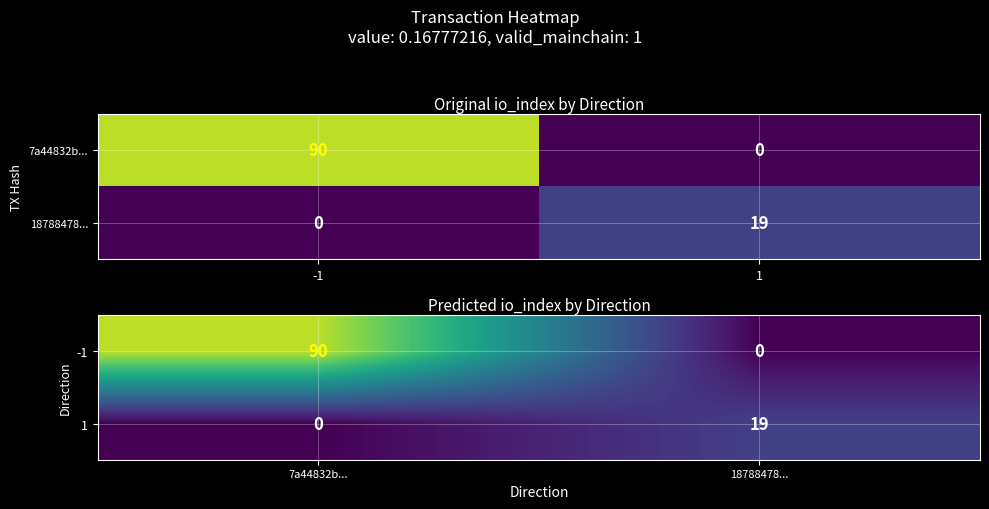

Which series has the largest range (max minus min)?

-1